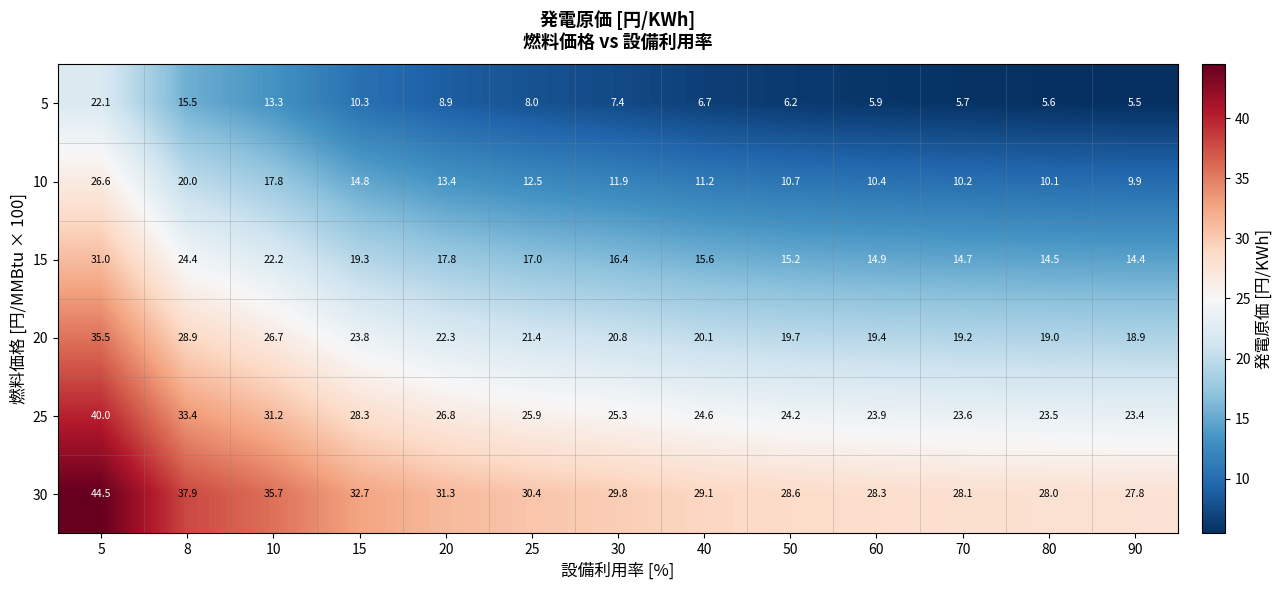

What is the total value across all series at 10?

146.9